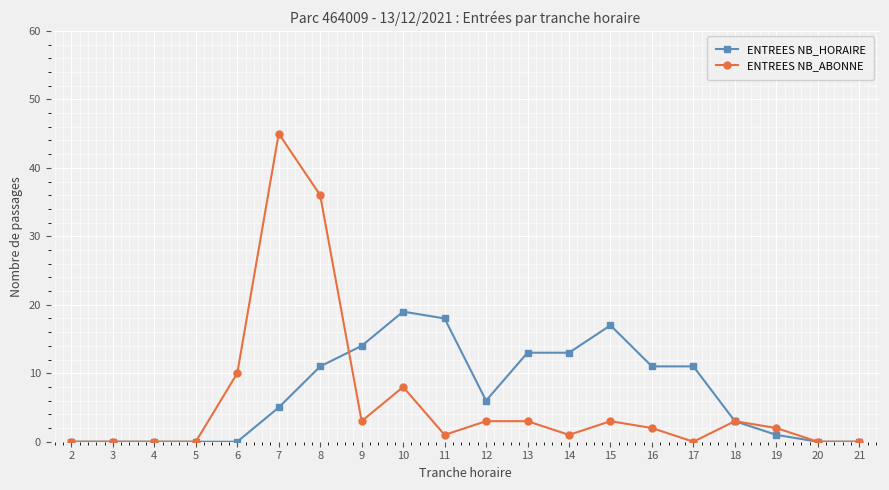

Reading left to right, list all the values displayed in this chart.

ENTREES NB_HORAIRE: 2=0	3=0	4=0	5=0	6=0	7=5	8=11	9=14	10=19	11=18	12=6	13=13	14=13	15=17	16=11	17=11	18=3	19=1	20=0	21=0
ENTREES NB_ABONNE: 2=0	3=0	4=0	5=0	6=10	7=45	8=36	9=3	10=8	11=1	12=3	13=3	14=1	15=3	16=2	17=0	18=3	19=2	20=0	21=0